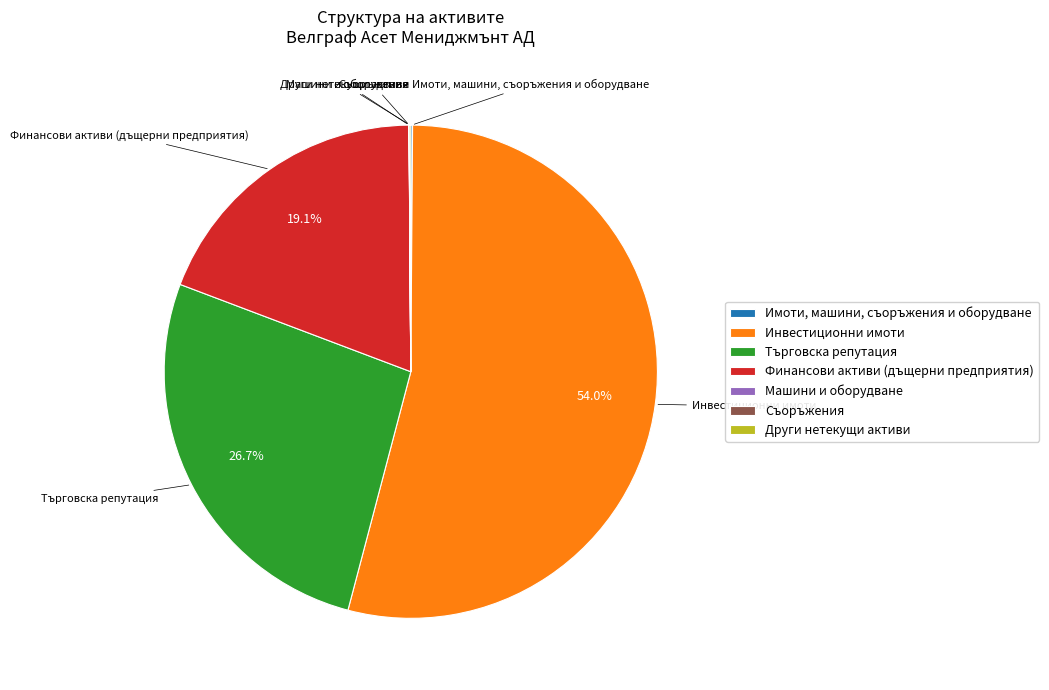

What percentage is NOT represented by Финансови активи (дъщерни предприятия)?

80.9%